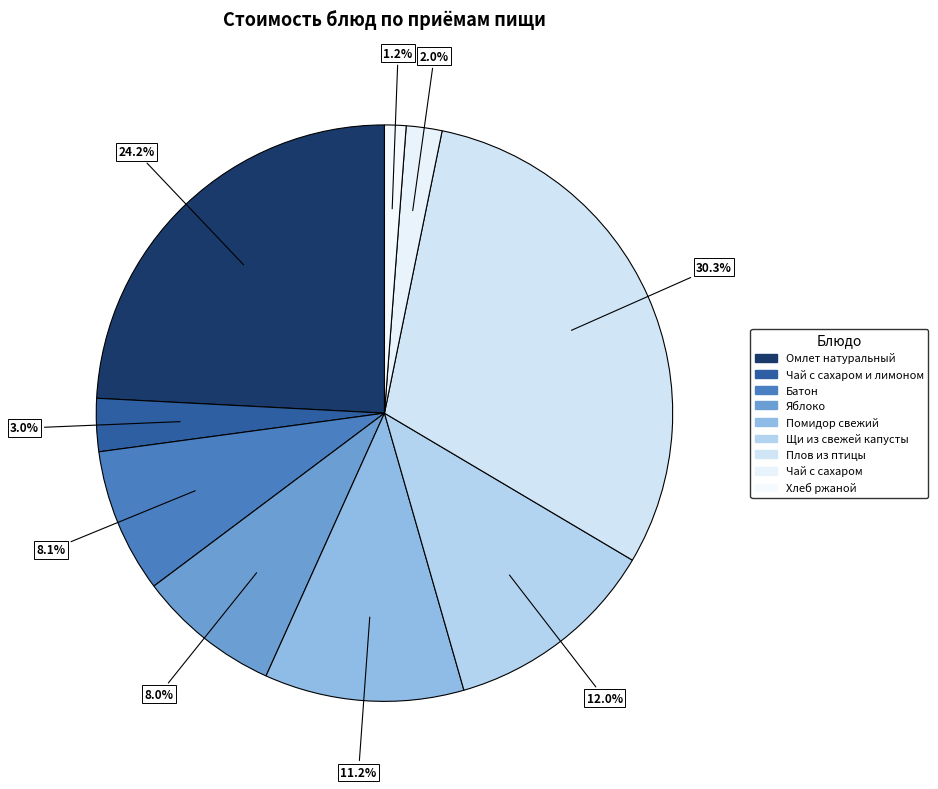

How many slices are in this pie chart?

9